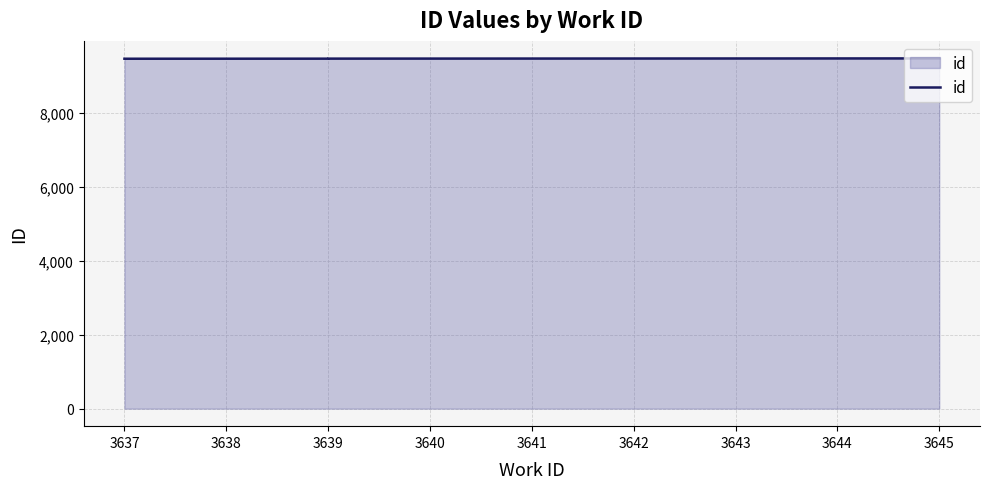

True or false: the data shows 9462 at 3639.

True